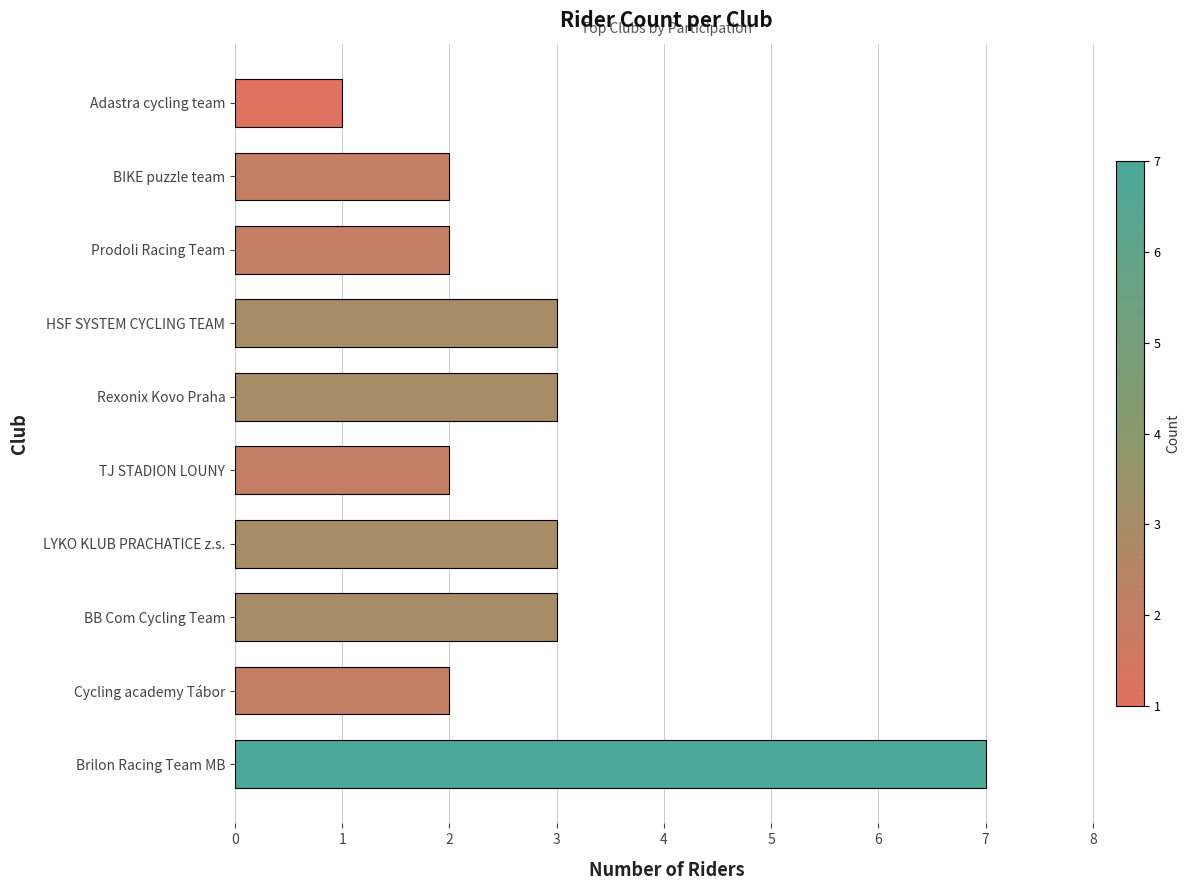

What is the difference between the second highest and second lowest values?

1